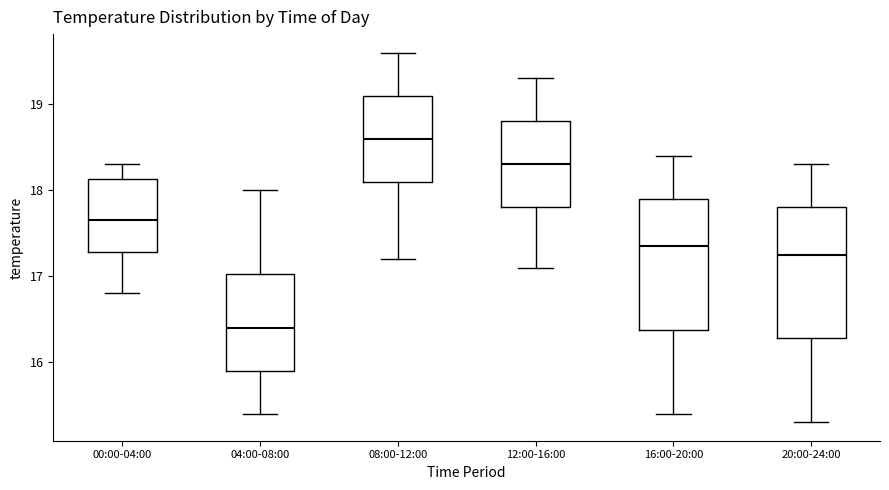

Which box's median line is the lowest?

04:00-08:00